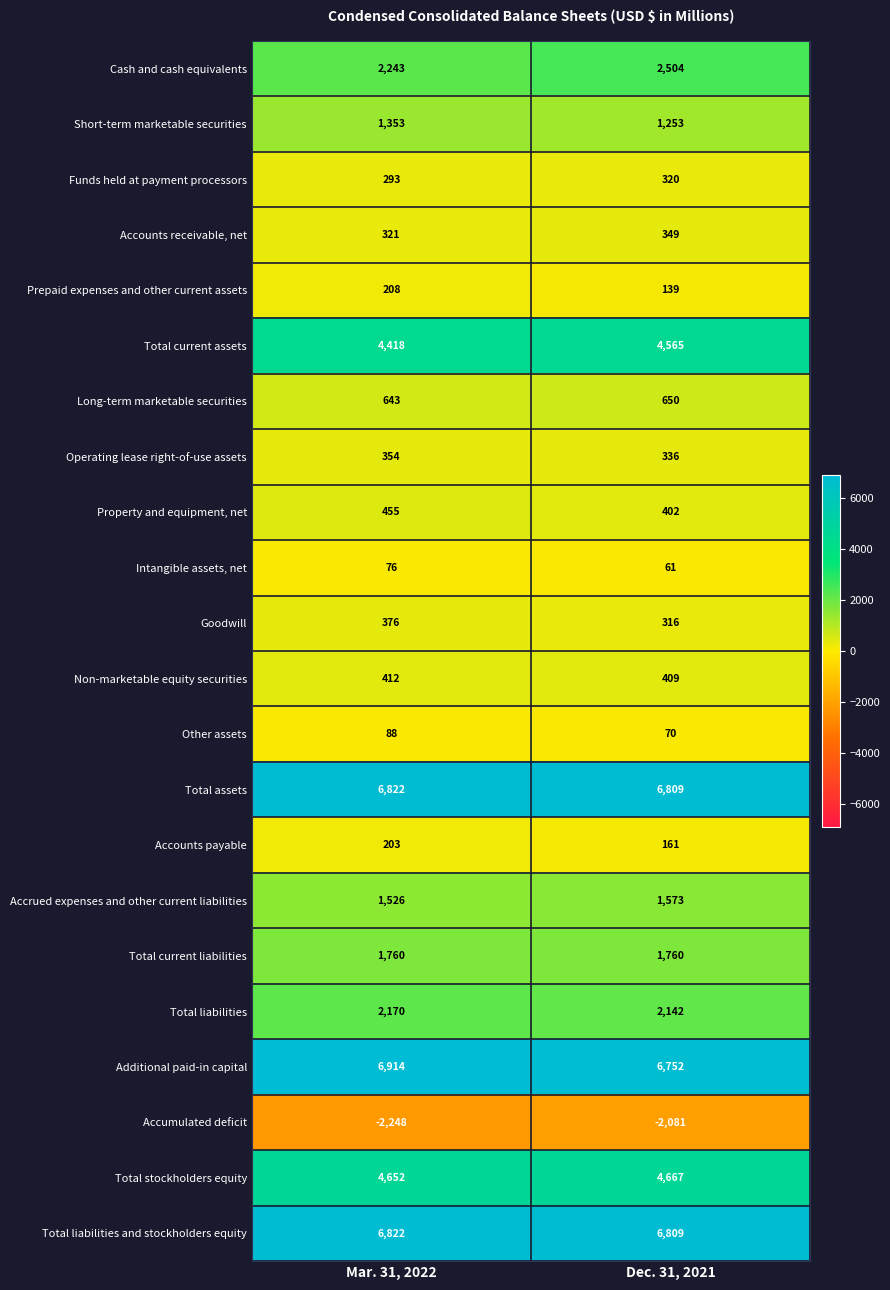

What is the difference between the Total liabilities values at Dec. 31, 2021 and Mar. 31, 2022?

28